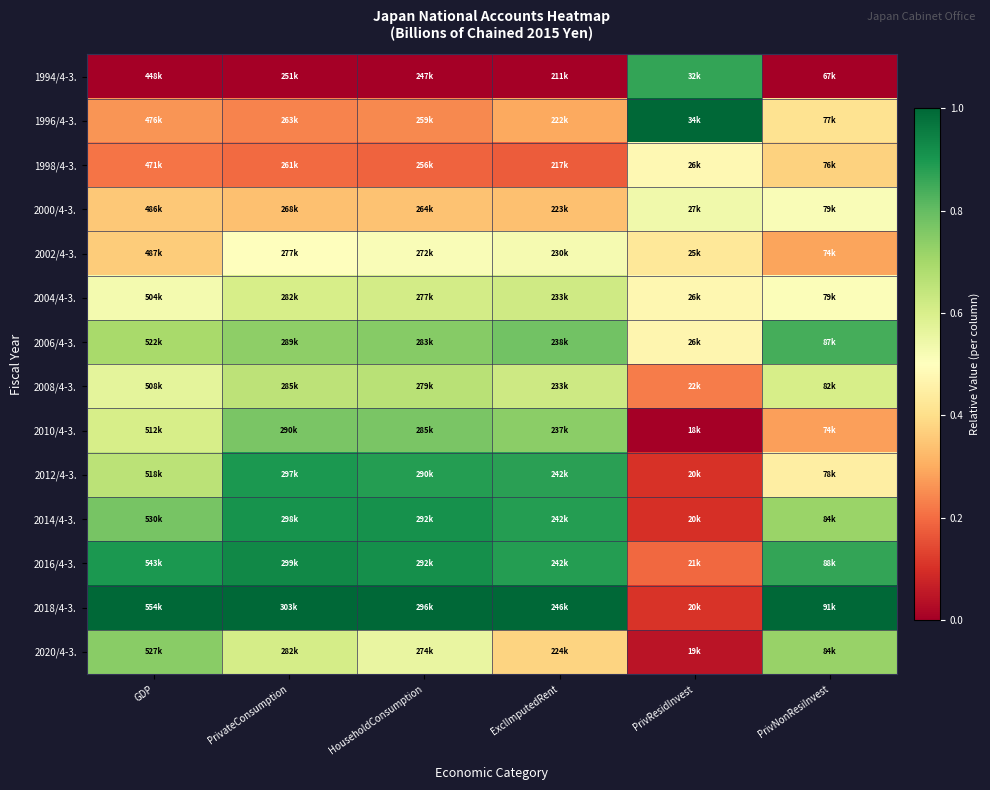

List the series in order of their peak value, lowest first.

1998/4-3., 2002/4-3., 2000/4-3., 2004/4-3., 2008/4-3., 2020/4-3., 2010/4-3., 2006/4-3., 1994/4-3., 2012/4-3., 2014/4-3., 2016/4-3., 1996/4-3., 2018/4-3.